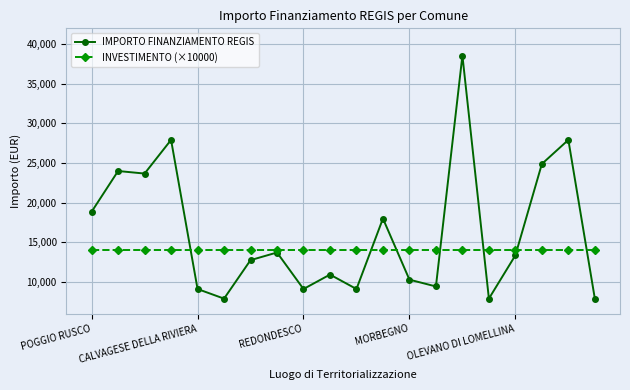

Rank the series by their average value, from highest to lowest.

IMPORTO FINANZIAMENTO REGIS, INVESTIMENTO (×10000)